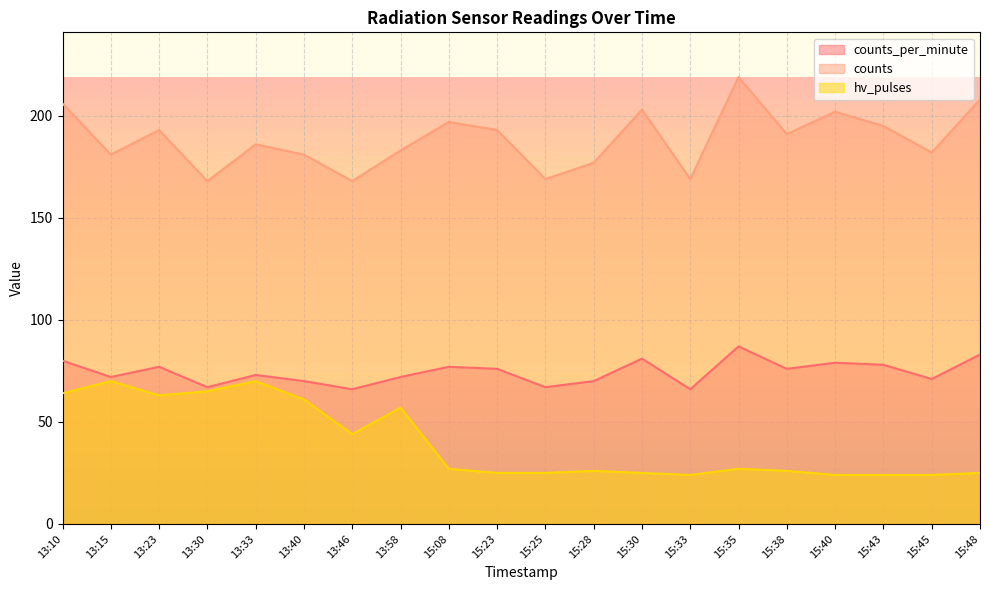

What is the maximum value shown in the chart?

219